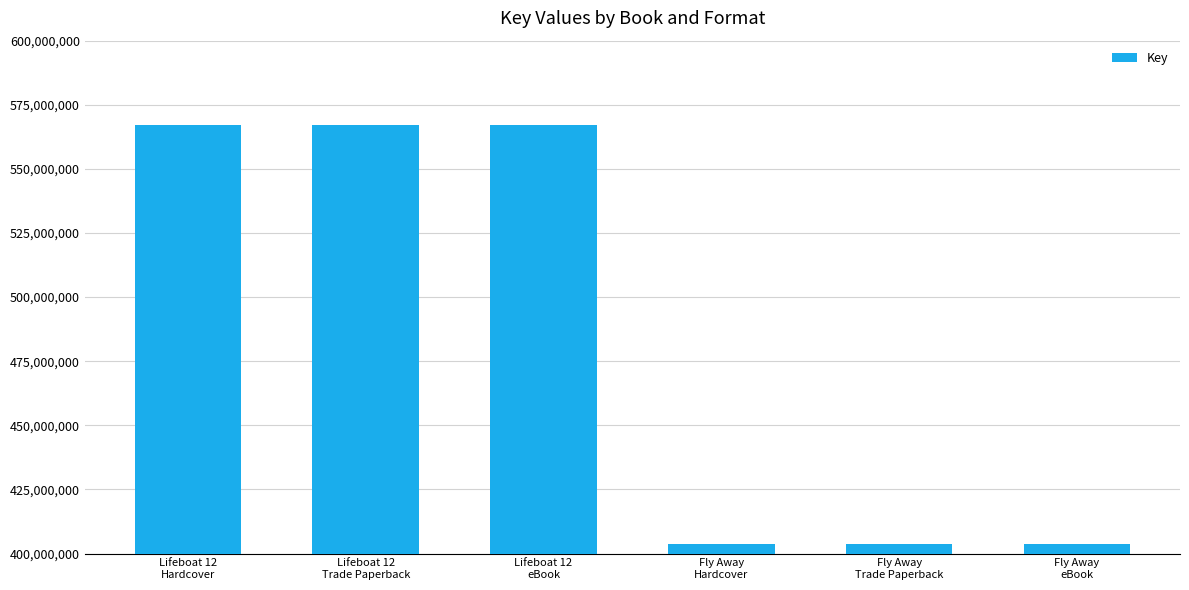

Reading right to left, extract all data points from this chart.

403910348	403910348	403910348	567301969	567301969	567301969